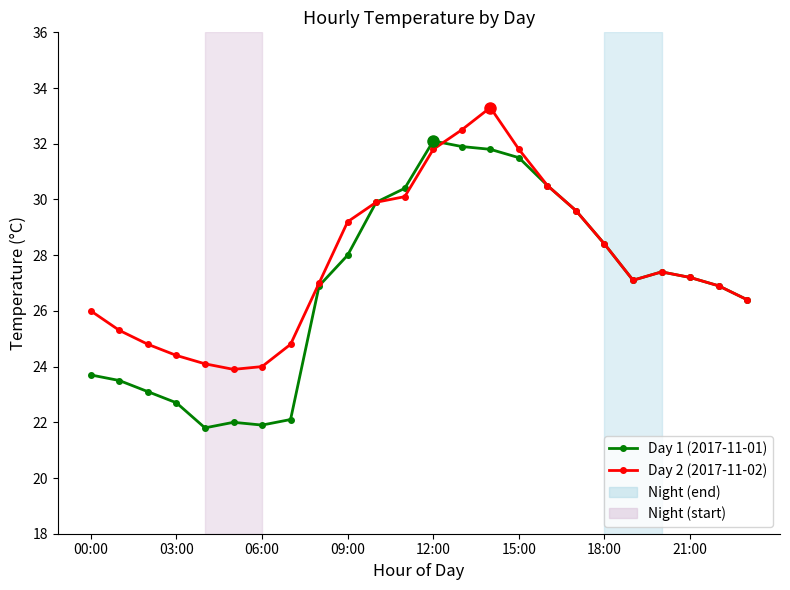

True or false: Day 2 (2017-11-02) has more than 0 points higher than both neighbors.

True